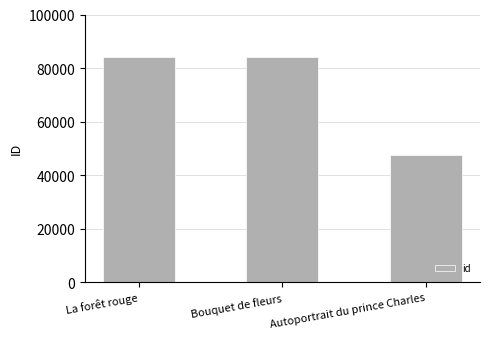

What is the value of the 3rd bar from the left?

47371